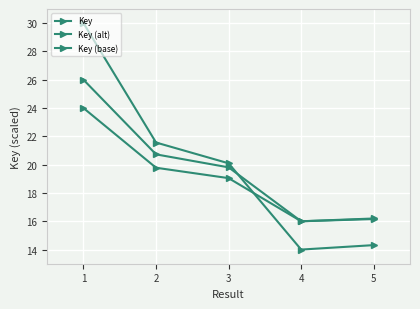

How many series are shown in this chart?

3